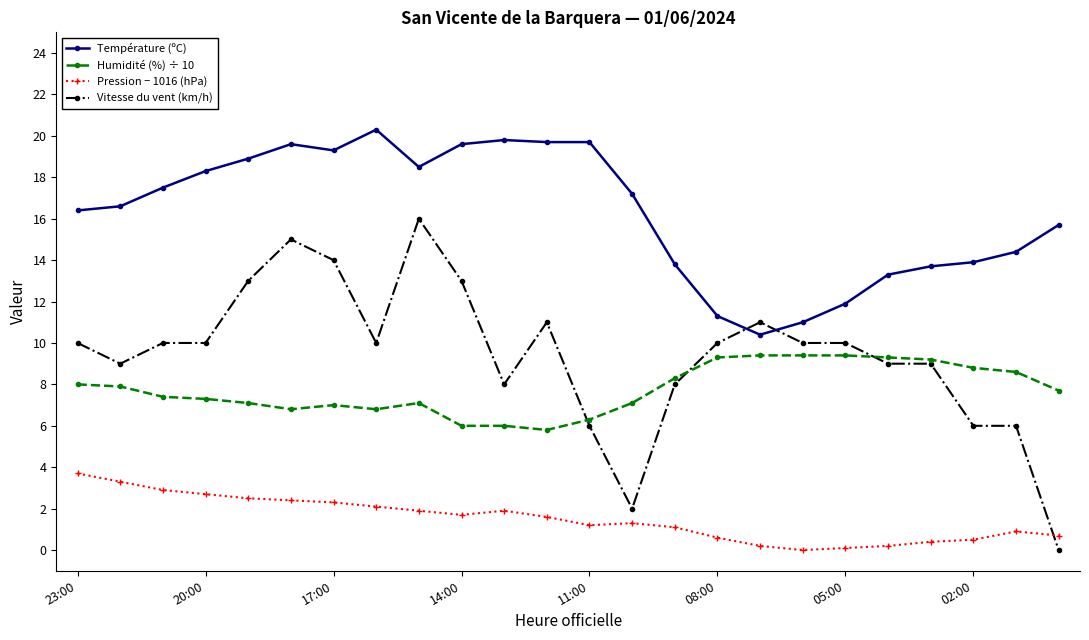

Rank the series by their maximum value, from lowest to highest.

Pression − 1016 (hPa), Humidité (%) ÷ 10, Vitesse du vent (km/h), Température (ºC)